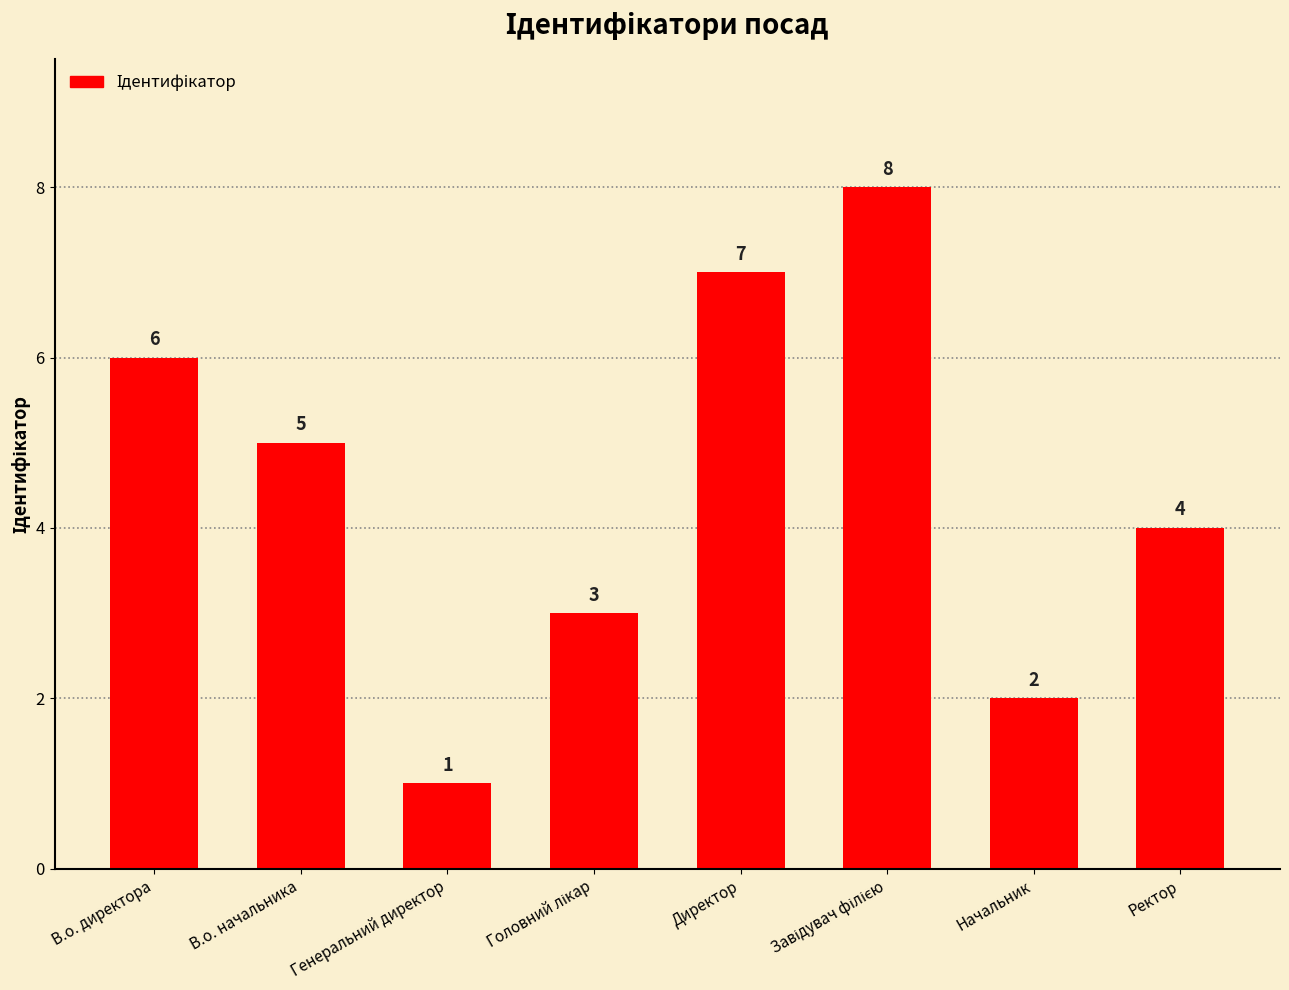

What value does the data have at В.о. директора?

6